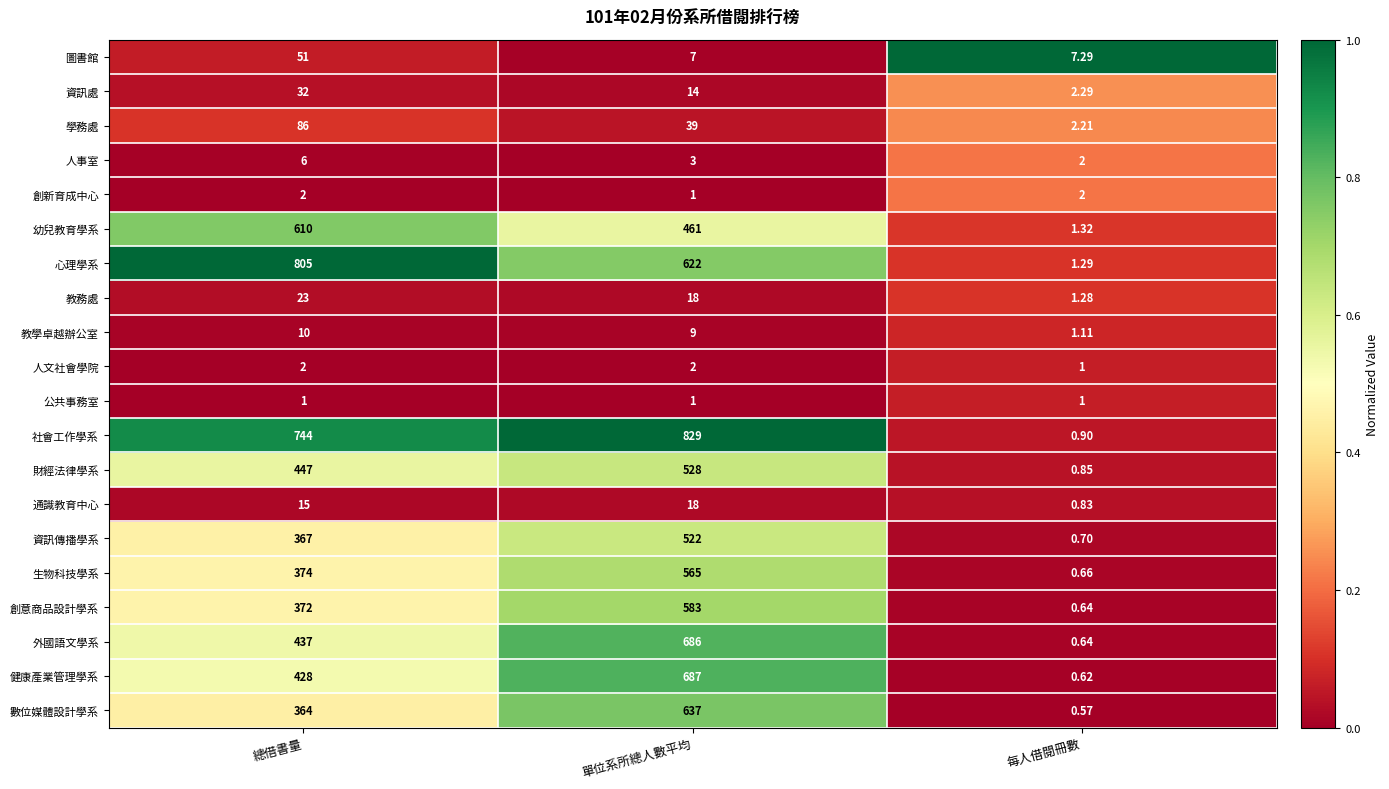

Which series has the largest total across all categories?

社會工作學系